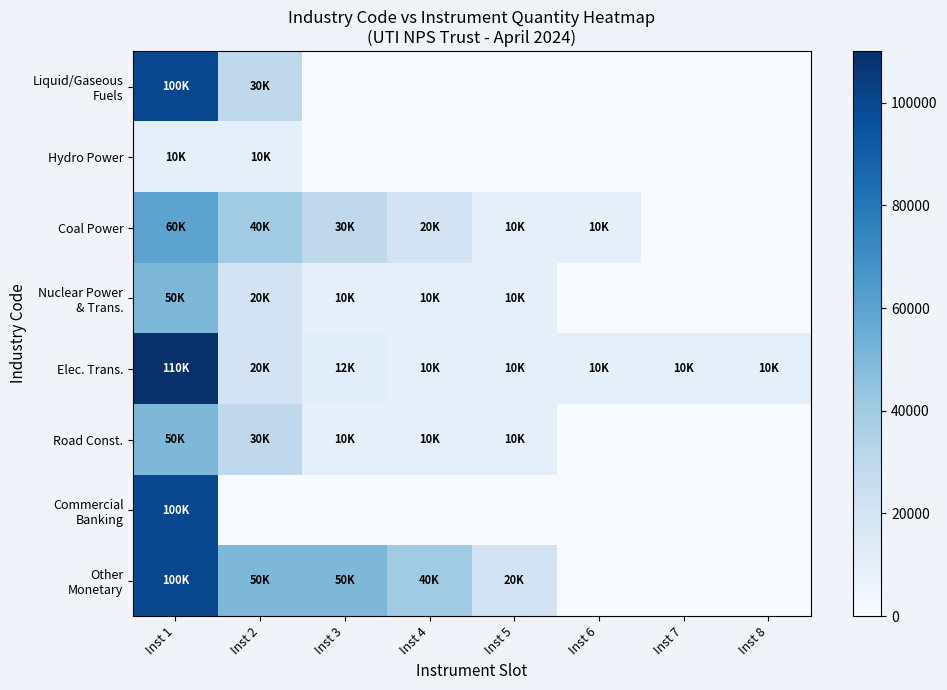

List the series in order of their peak value, highest first.

Elec. Trans., Liquid/Gaseous Fuels, Commercial Banking, Other Monetary, Coal Power, Nuclear Power & Trans., Road Const., Hydro Power